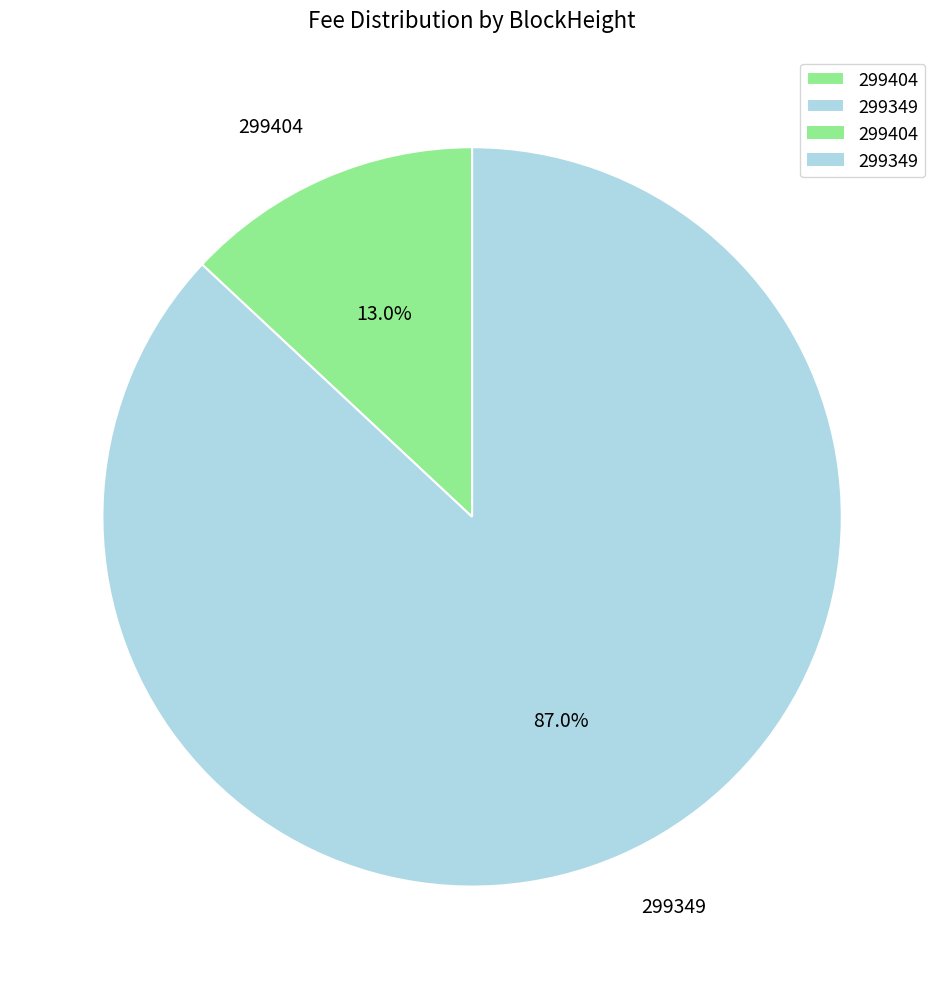

What percentage is NOT represented by 299404?

87.0%